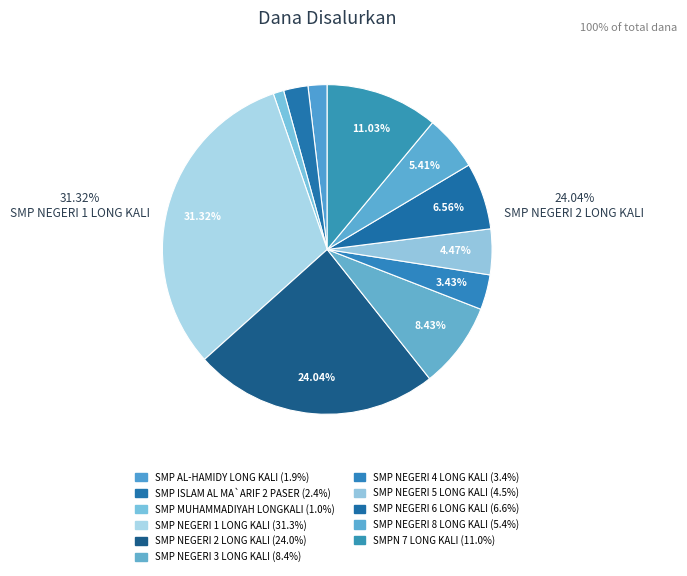

How many slices are in this pie chart?

11